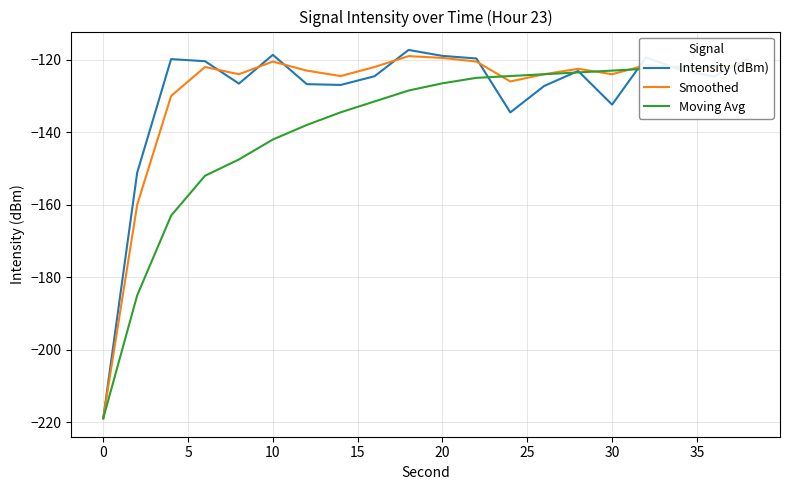

At how many categories does at least one series exceed -130?

18